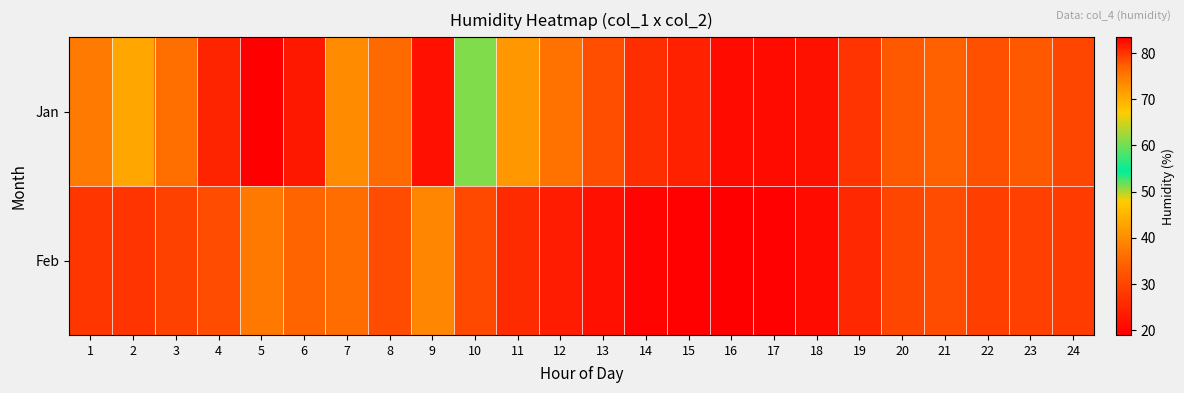

Reading left to right, transcribe all the data shown in this chart.

Jan: 1=74.9	2=70.8	3=76.0	4=81.1	5=83.4	6=81.8	7=73.3	8=76.4	9=82.3	10=61.0	11=41.6	12=36.7	13=31.5	14=26.3	15=24.4	16=20.9	17=20.9	18=22.0	19=27.5	20=33.2	21=34.1	22=31.6	23=33.1	24=30.1
Feb: 1=27.7	2=27.5	3=29.4	4=31.3	5=37.4	6=35.0	7=35.9	8=31.3	9=39.2	10=30.4	11=25.9	12=23.7	13=21.7	14=19.8	15=19.5	16=19.0	17=19.5	18=20.9	19=25.4	20=30.1	21=31.2	22=28.9	23=29.3	24=28.5